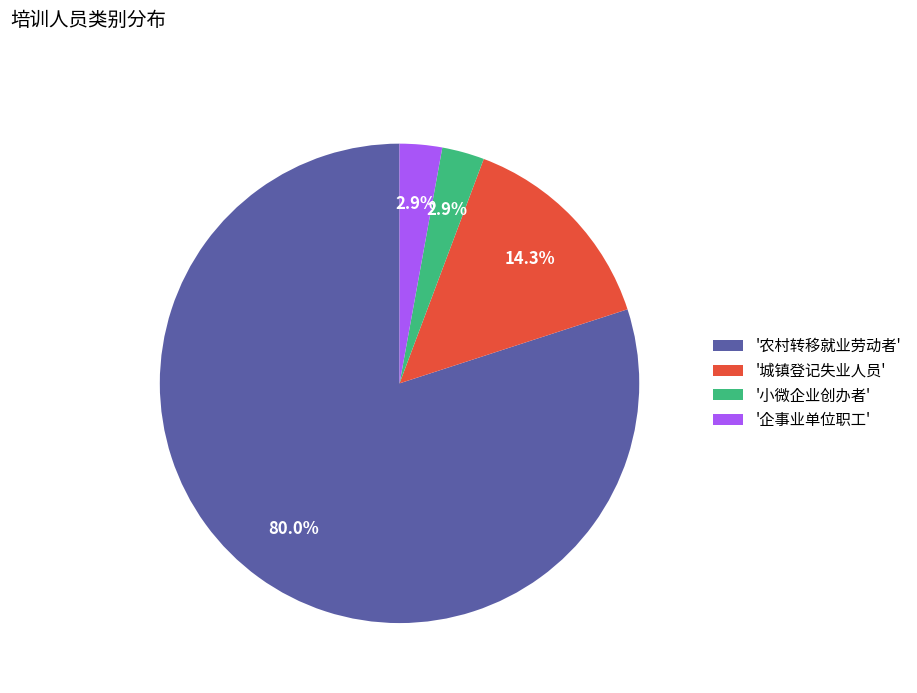

Is there any slice that represents more than half of the pie?

Yes